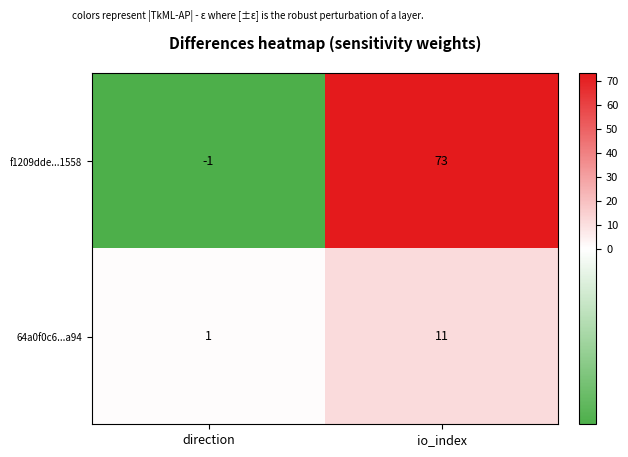

What is the maximum value shown in the chart?

73